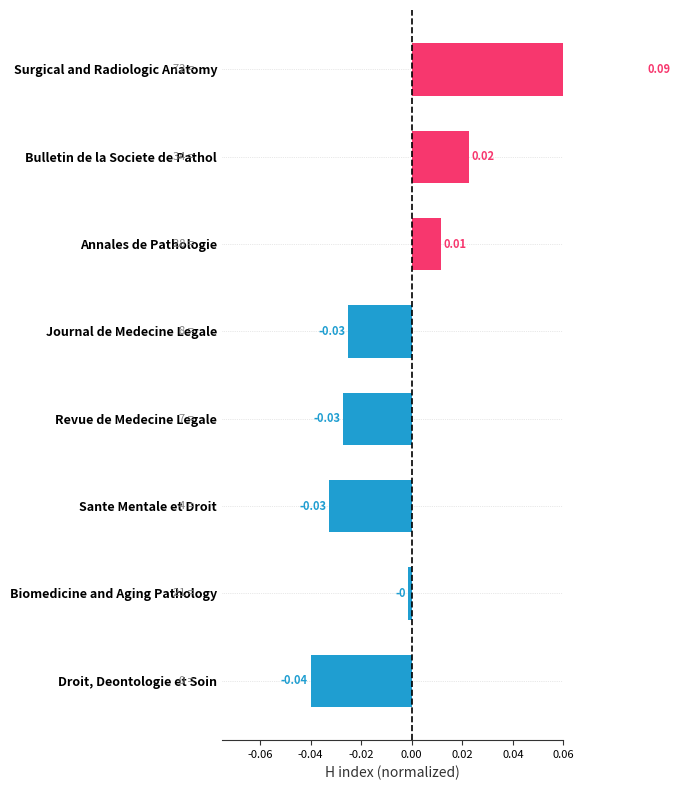

Reading right to left, what are all the values shown in this chart?

0.1	0.0	0.0	-0.0	-0.0	-0.0	-0.0	-0.0